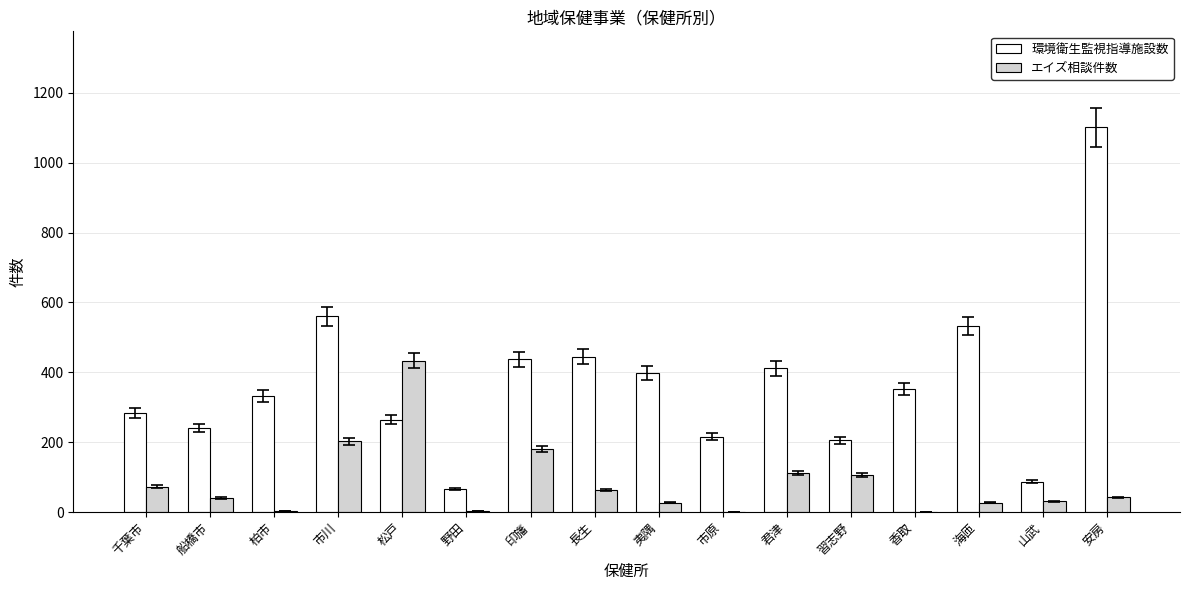

What is the sum of all エイズ相談件数 values?

1342